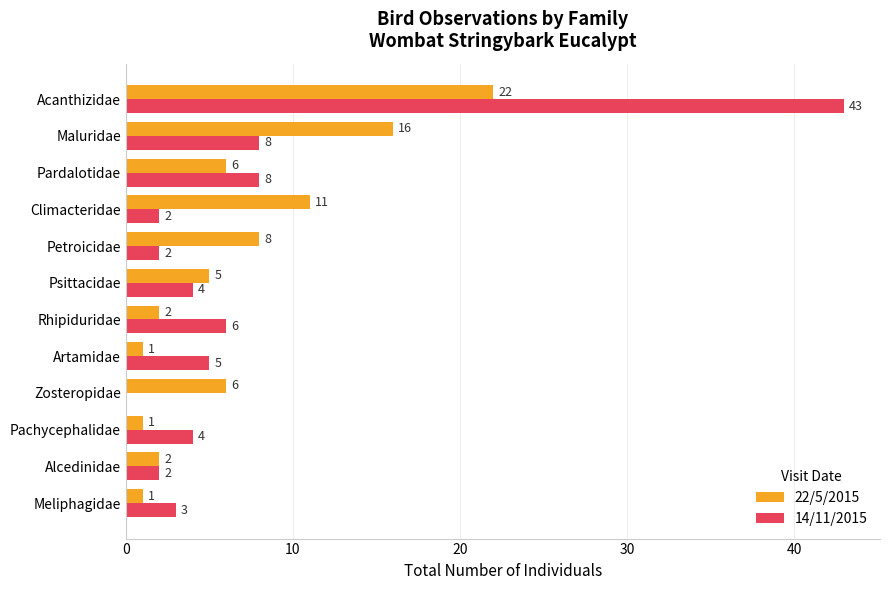

What is the maximum value shown in the chart?

43